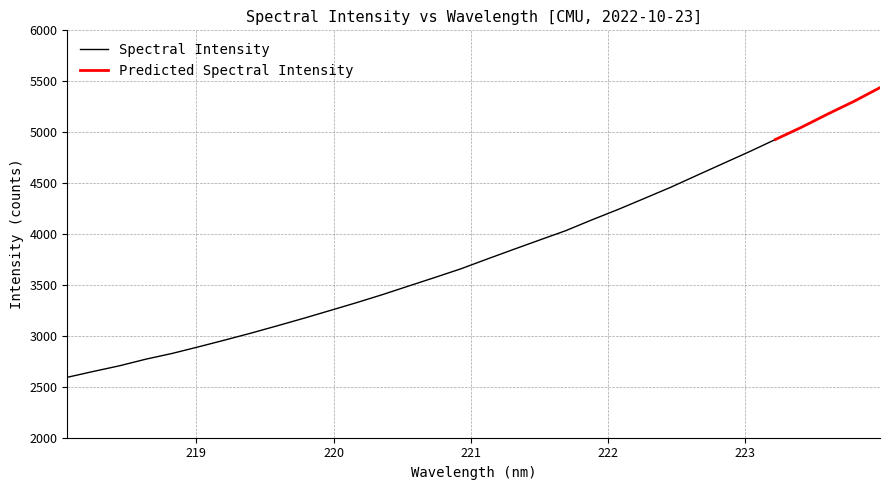

Reading left to right, list all the values displayed in this chart.

2593.2	2651.1	2706.9	2771.7	2827.8	2892.3	2958.7	3026.9	3098.7	3171.9	3247.8	3324.3	3404.0	3488.6	3572.5	3658.2	3753.9	3847.9	3940.7	4032.6	4139.0	4241.0	4349.2	4458.1	4575.0	4691.3	4807.1	4927.6	5048.1	5177.6	5302.0	5437.4